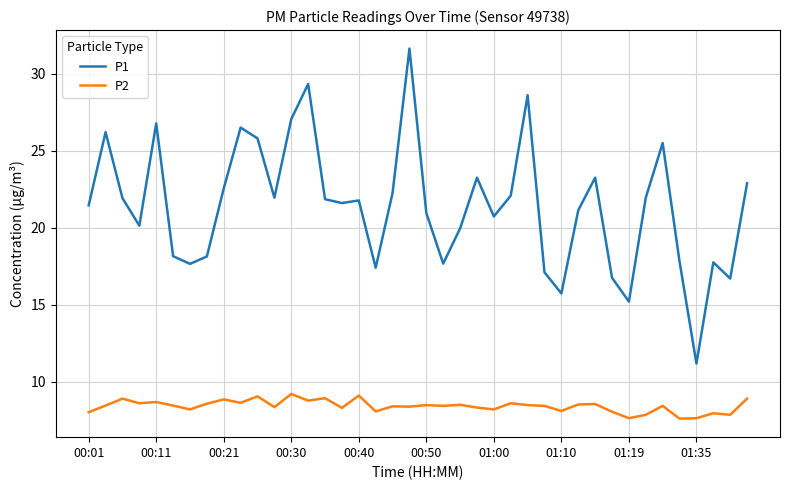

Which series has the largest total across all categories?

P1